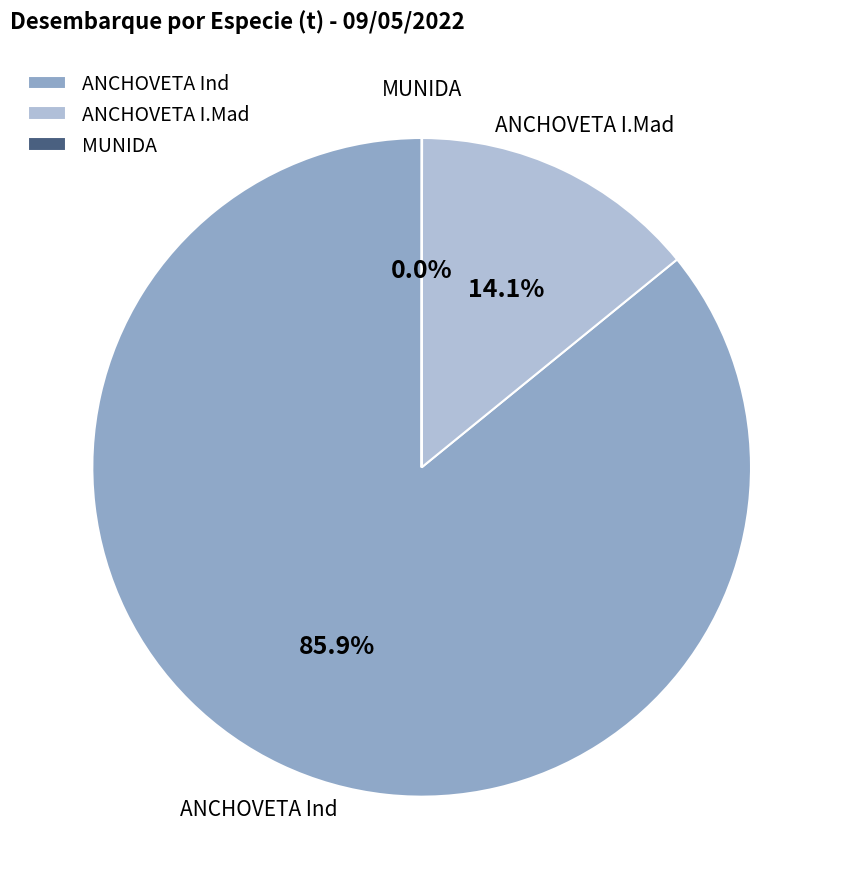

What is the largest slice in the pie chart?

ANCHOVETA Ind